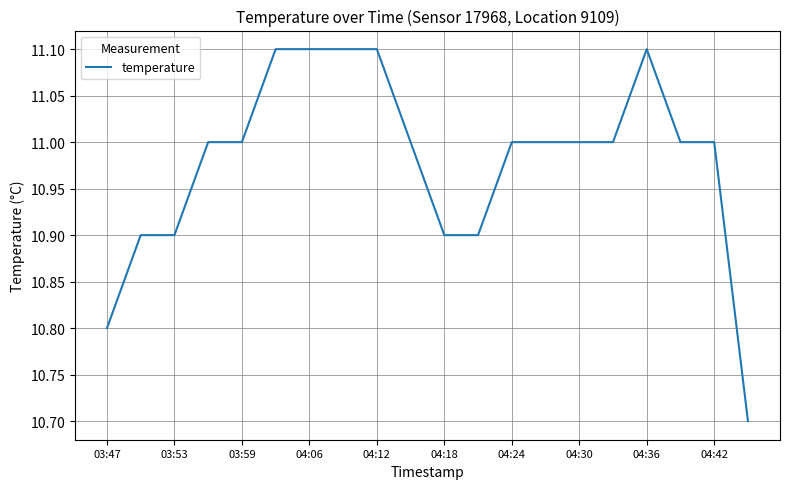

What is the difference between the maximum and minimum values?

0.4